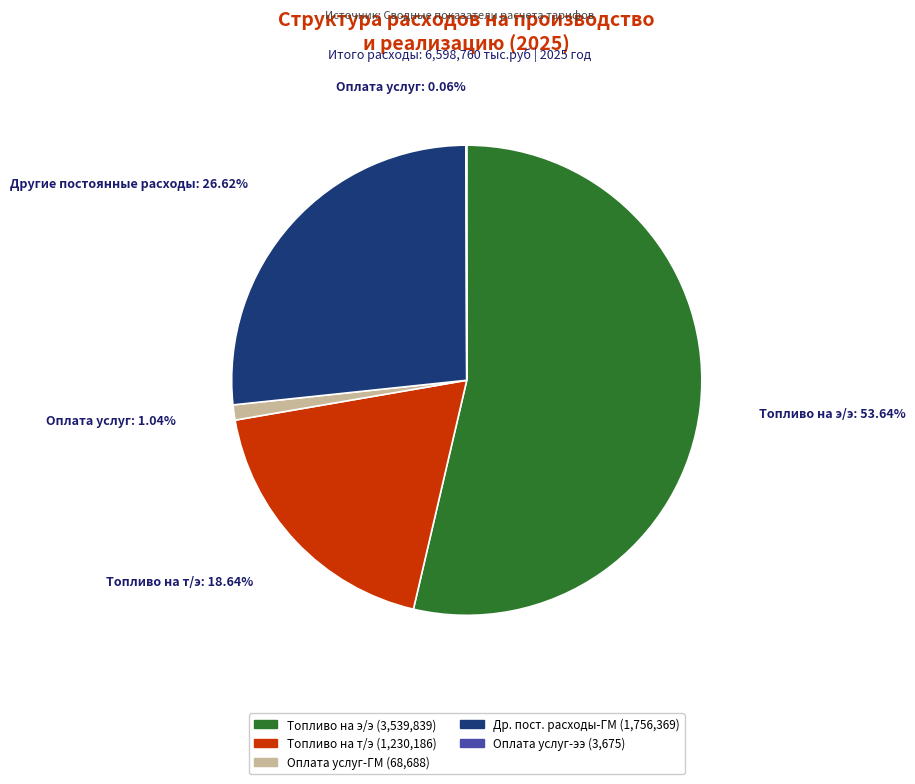

What is the ratio of the value at Др. пост. расходы-ГМ (1,756,369) to the value at Топливо на э/э (3,539,839)?

0.5